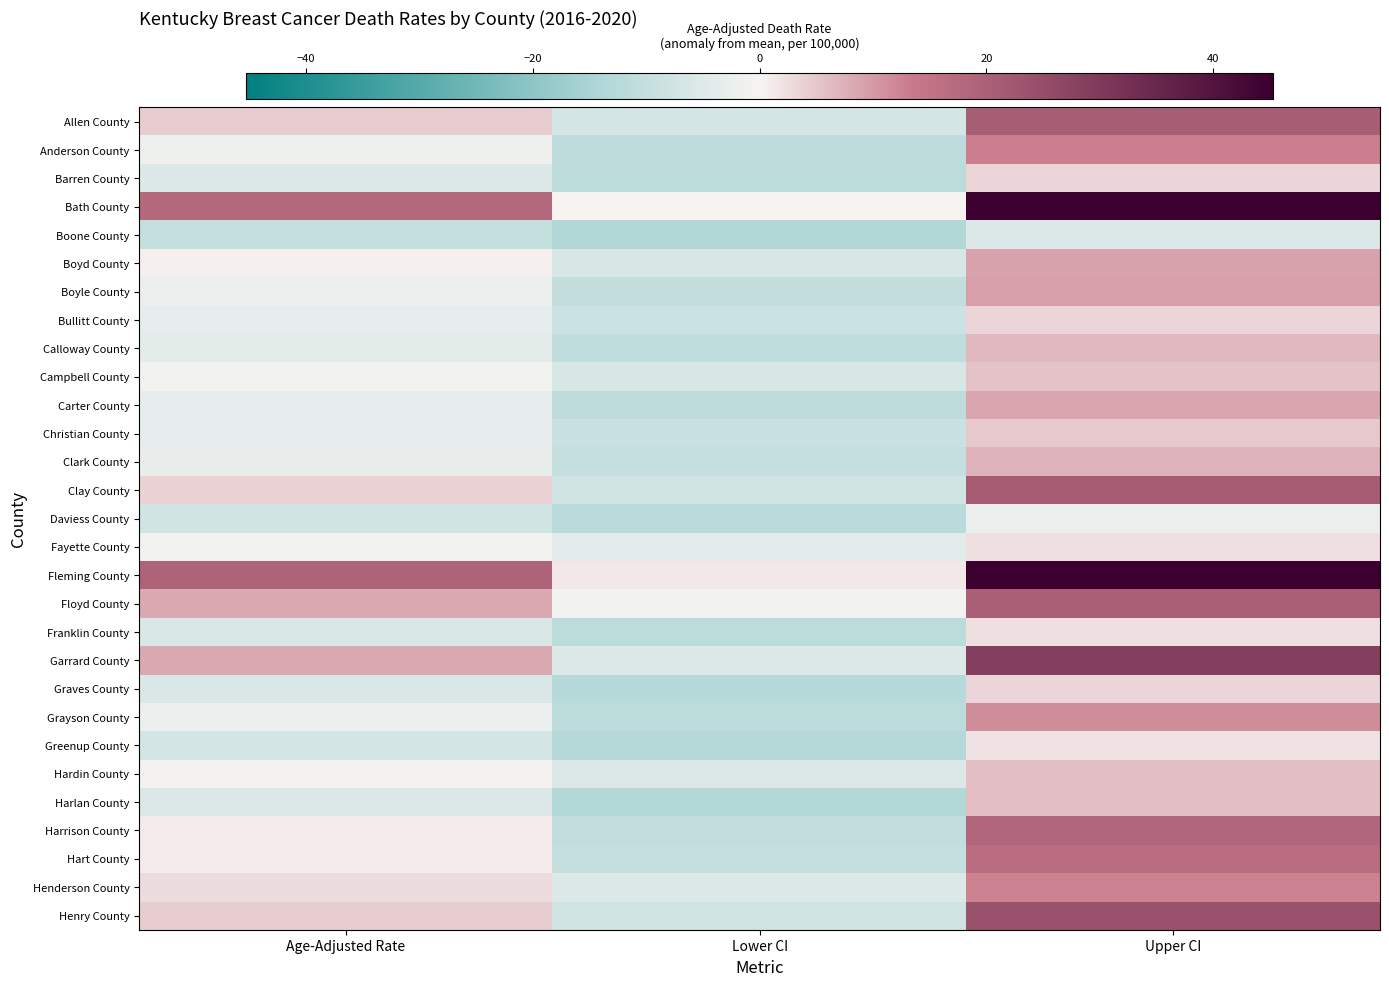

Reading left to right, extract all data points from this chart.

Allen County: Age-Adjusted Rate=4.3	Lower CI=-6.8	Upper CI=20.7
Anderson County: Age-Adjusted Rate=-1.6	Lower CI=-11.1	Upper CI=13.0
Barren County: Age-Adjusted Rate=-5.3	Lower CI=-11.6	Upper CI=3.3
Bath County: Age-Adjusted Rate=17.7	Lower CI=-0.2	Upper CI=44.6
Boone County: Age-Adjusted Rate=-10.0	Lower CI=-13.5	Upper CI=-5.5
Boyd County: Age-Adjusted Rate=0.4	Lower CI=-6.1	Upper CI=9.0
Boyle County: Age-Adjusted Rate=-2.5	Lower CI=-10.5	Upper CI=9.2
Bullitt County: Age-Adjusted Rate=-3.1	Lower CI=-8.4	Upper CI=3.4
Calloway County: Age-Adjusted Rate=-3.6	Lower CI=-10.9	Upper CI=6.6
Campbell County: Age-Adjusted Rate=-0.8	Lower CI=-6.2	Upper CI=5.6
Carter County: Age-Adjusted Rate=-3.2	Lower CI=-11.2	Upper CI=8.8
Christian County: Age-Adjusted Rate=-3.0	Lower CI=-9.2	Upper CI=4.9
Clark County: Age-Adjusted Rate=-2.7	Lower CI=-9.8	Upper CI=7.3
Clay County: Age-Adjusted Rate=3.8	Lower CI=-7.8	Upper CI=21.1
Daviess County: Age-Adjusted Rate=-7.6	Lower CI=-11.8	Upper CI=-2.4
Fayette County: Age-Adjusted Rate=-1.1	Lower CI=-4.2	Upper CI=2.2
Fleming County: Age-Adjusted Rate=19.2	Lower CI=1.2	Upper CI=45.3
Floyd County: Age-Adjusted Rate=8.3	Lower CI=-1.0	Upper CI=20.5
Franklin County: Age-Adjusted Rate=-5.9	Lower CI=-11.7	Upper CI=2.1
Garrard County: Age-Adjusted Rate=8.4	Lower CI=-5.2	Upper CI=28.7
Graves County: Age-Adjusted Rate=-5.9	Lower CI=-12.5	Upper CI=3.5
Grayson County: Age-Adjusted Rate=-2.4	Lower CI=-11.6	Upper CI=11.3
Greenup County: Age-Adjusted Rate=-7.0	Lower CI=-12.9	Upper CI=1.8
Hardin County: Age-Adjusted Rate=-0.4	Lower CI=-5.4	Upper CI=5.7
Harlan County: Age-Adjusted Rate=-5.7	Lower CI=-13.3	Upper CI=5.9
Harrison County: Age-Adjusted Rate=0.9	Lower CI=-10.4	Upper CI=18.4
Hart County: Age-Adjusted Rate=0.8	Lower CI=-9.7	Upper CI=16.9
Henderson County: Age-Adjusted Rate=2.5	Lower CI=-5.3	Upper CI=12.7
Henry County: Age-Adjusted Rate=4.4	Lower CI=-8.0	Upper CI=23.8